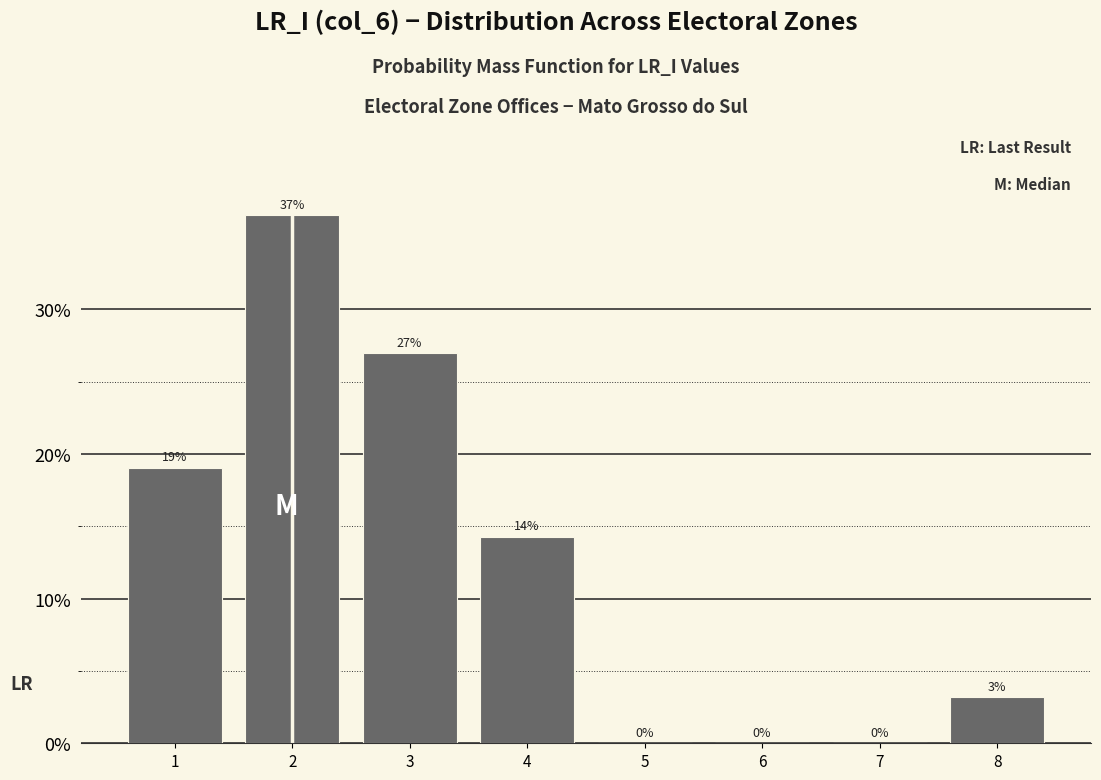

Over which range of the x-axis is the bar tallest?

1.5 to 2.5